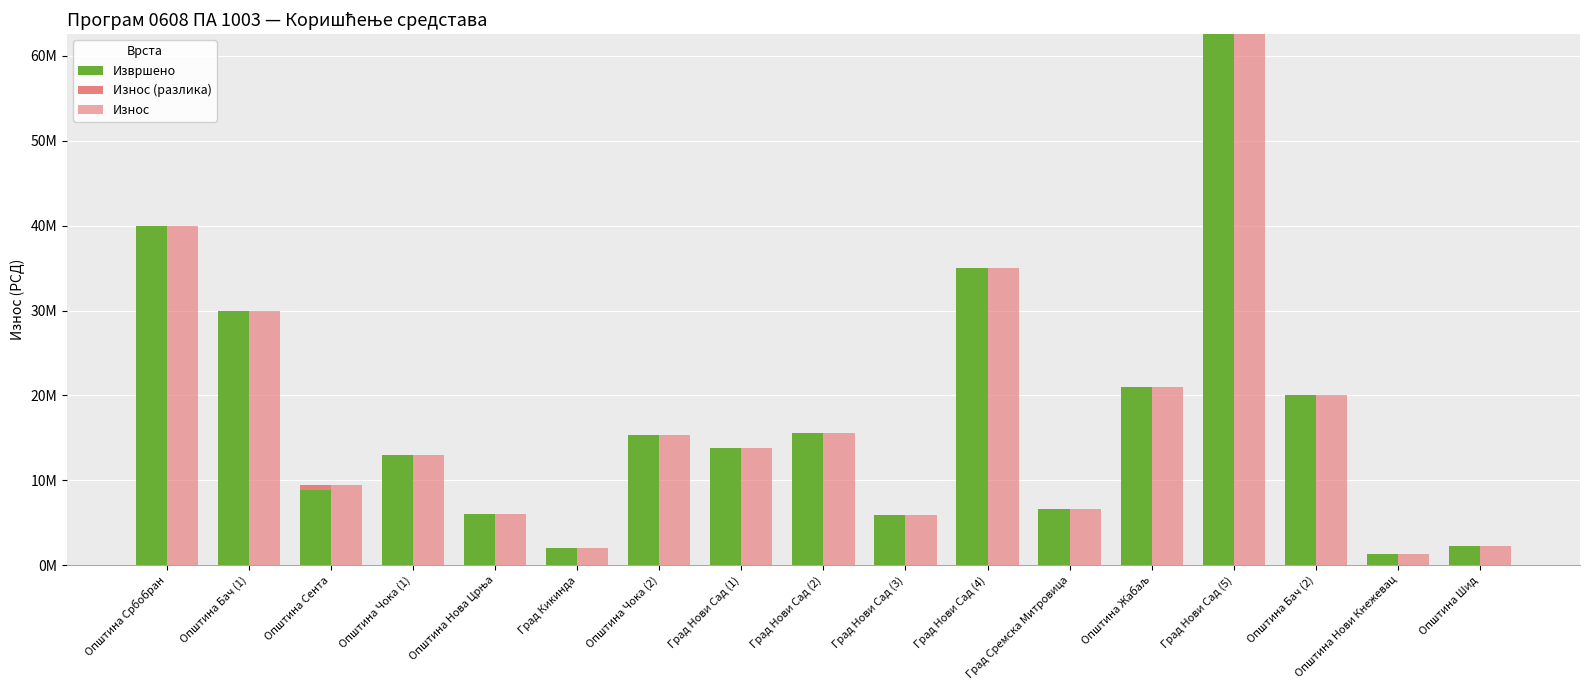

Count the number of categories in the chart.

17